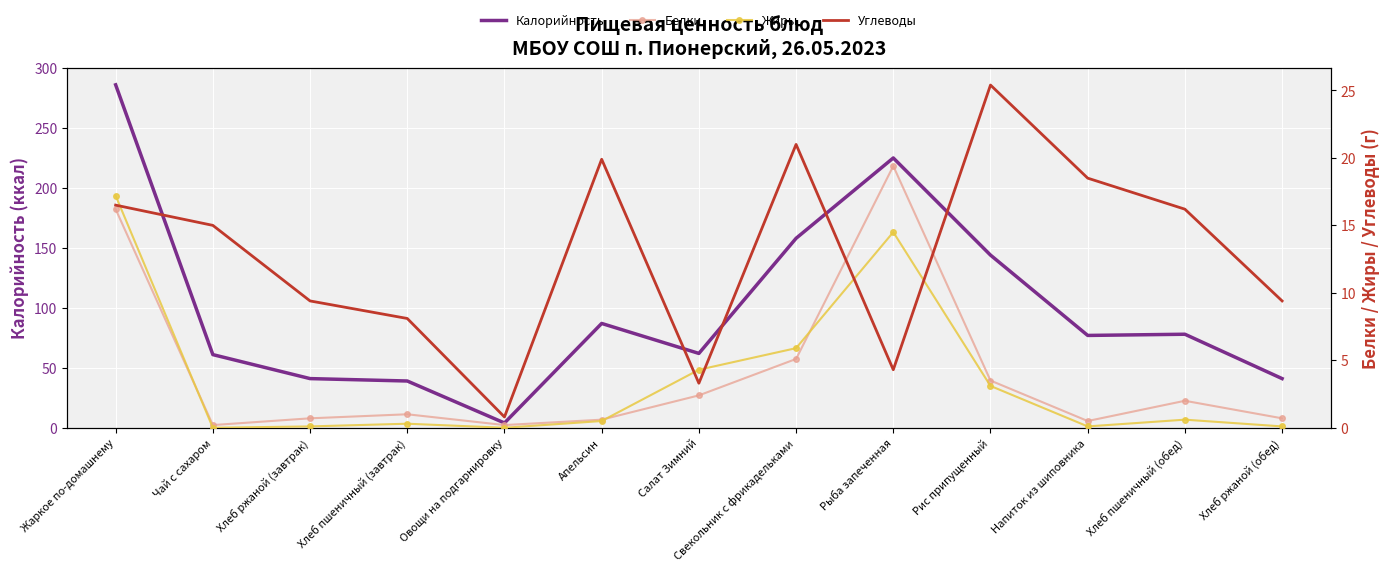

At which category is the sum across all series the highest?

Жаркое по-домашнему